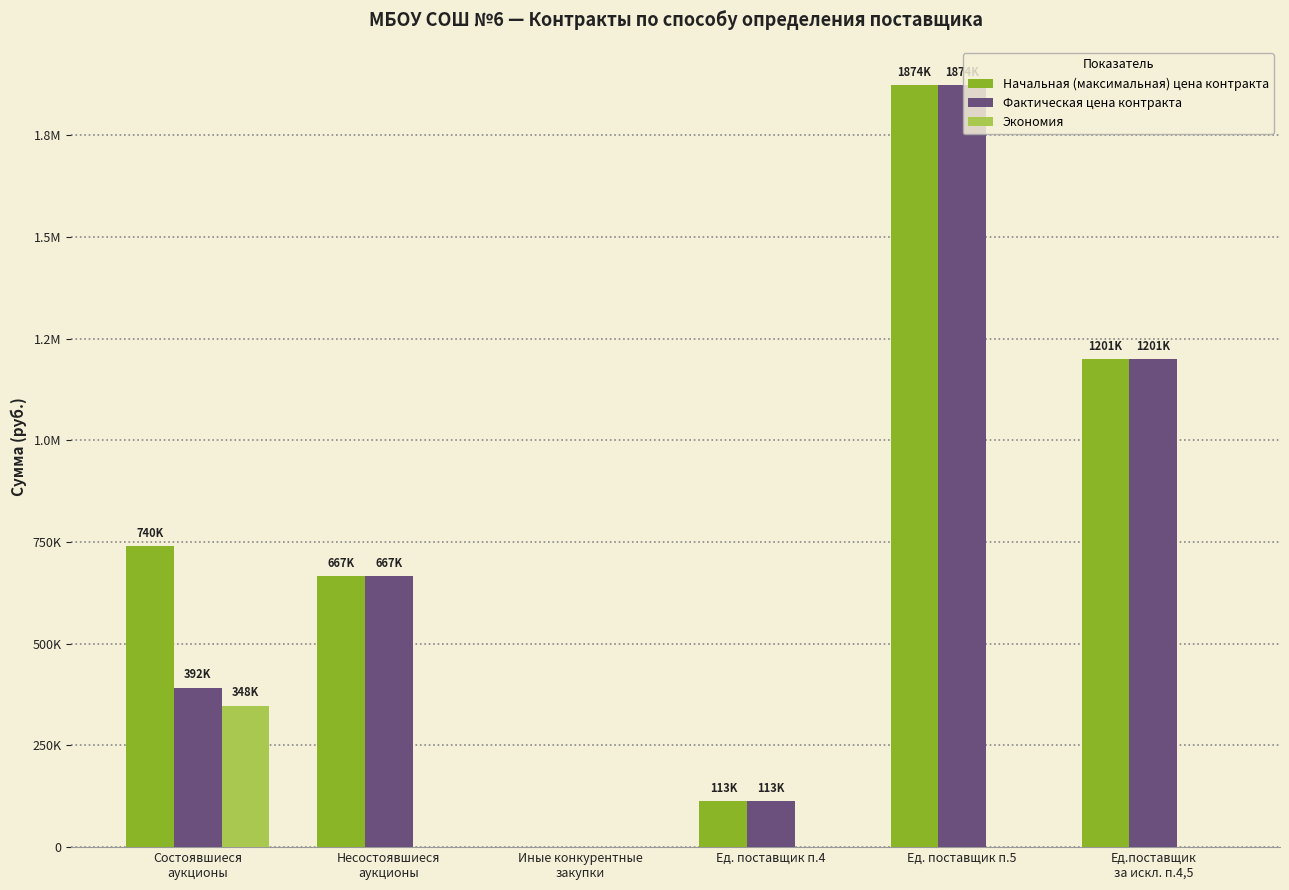

True or false: Начальная (максимальная) цена контракта has a value of 1874151.1 at Ед. поставщик п.5.

True